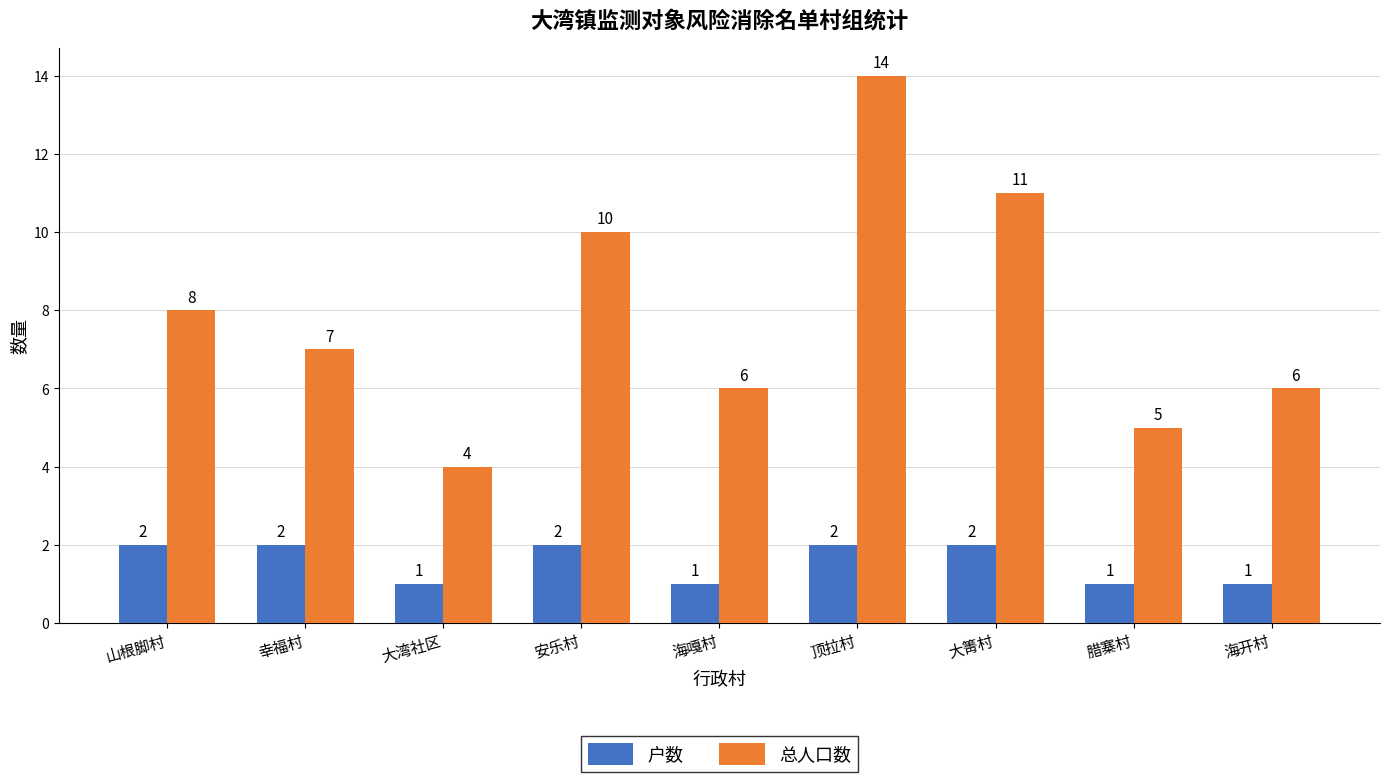

Which category has the highest value in the 总人口数 series?

顶拉村